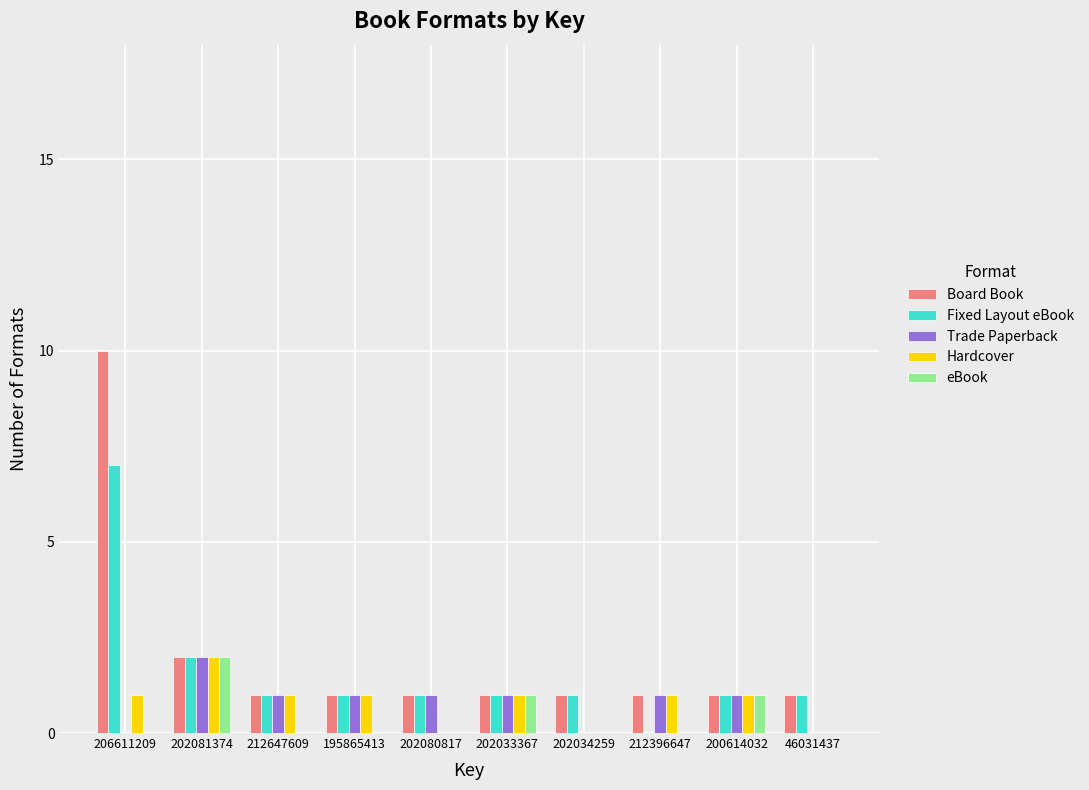

Does the chart contain stacked bars?

No